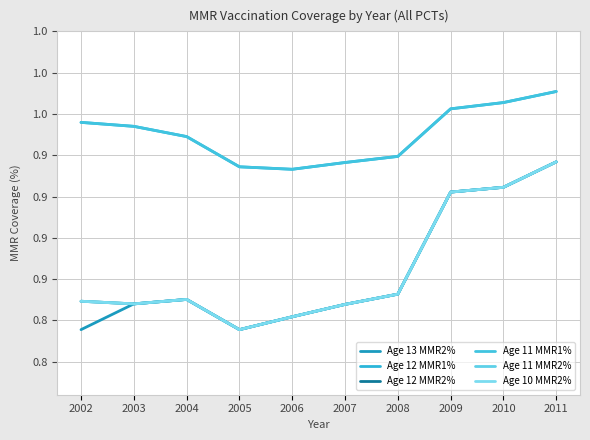

True or false: Age 12 MMR2% has a value of 1.3 at 2009.

False